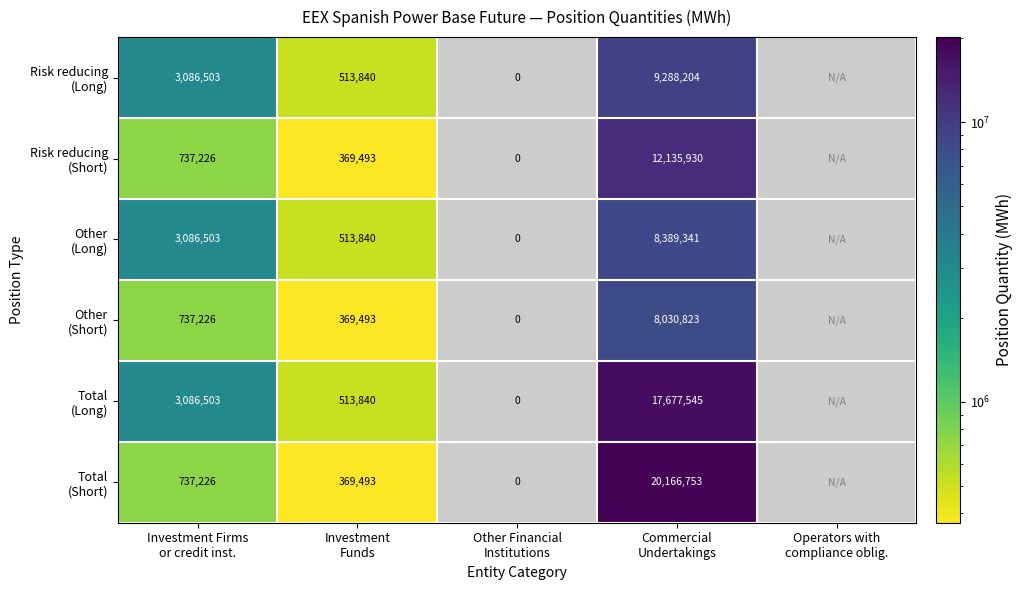

Where is Other (Long) nearest to the value 4194670?

Investment Firms or credit inst.